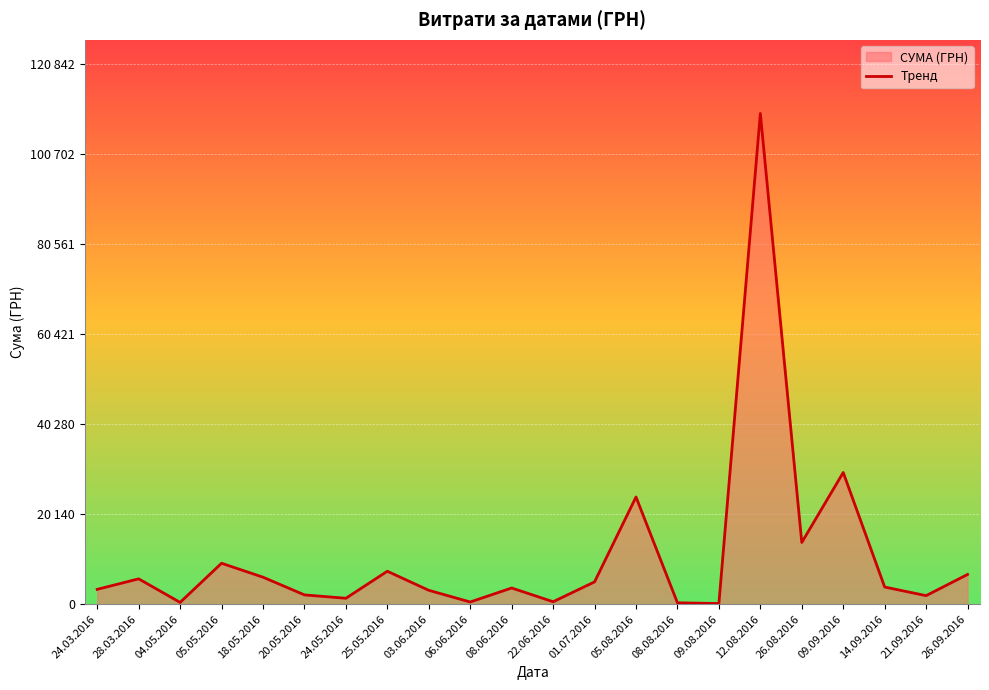

Rank the categories by value from highest to lowest.

12.08.2016, 09.09.2016, 05.08.2016, 26.08.2016, 05.05.2016, 25.05.2016, 26.09.2016, 18.05.2016, 28.03.2016, 01.07.2016, 14.09.2016, 08.06.2016, 24.03.2016, 03.06.2016, 20.05.2016, 21.09.2016, 24.05.2016, 22.06.2016, 06.06.2016, 04.05.2016, 08.08.2016, 09.08.2016